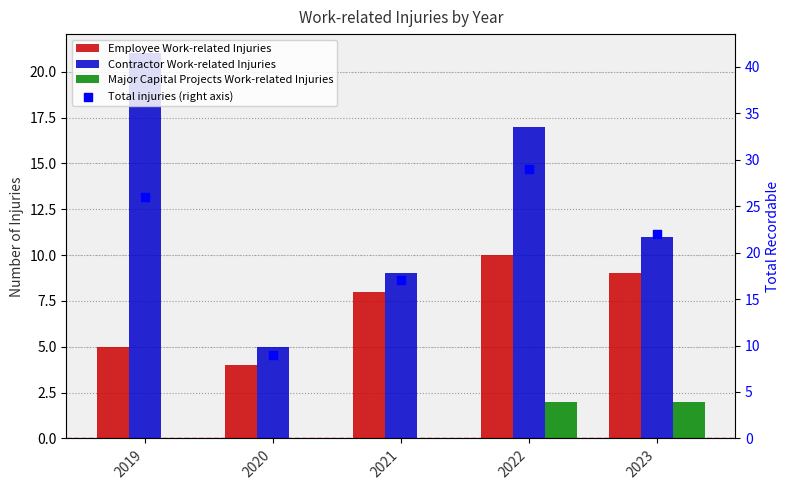

Which series contains the lowest Y value?

Major Capital Projects Work-related Injuries